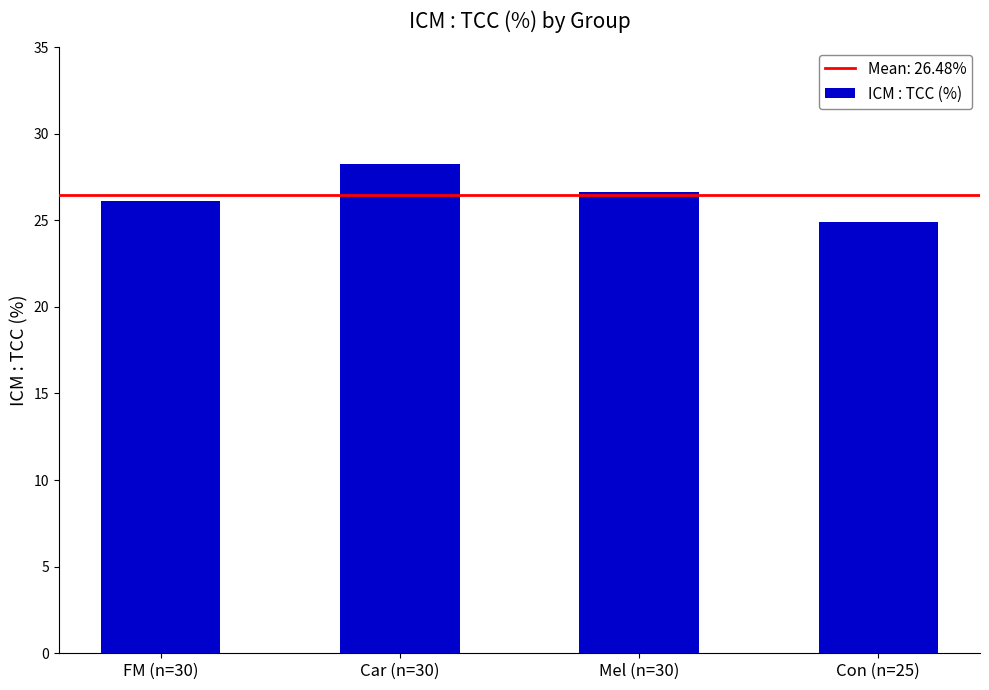

Reading left to right, list all the values displayed in this chart.

26.1	28.3	26.7	24.9